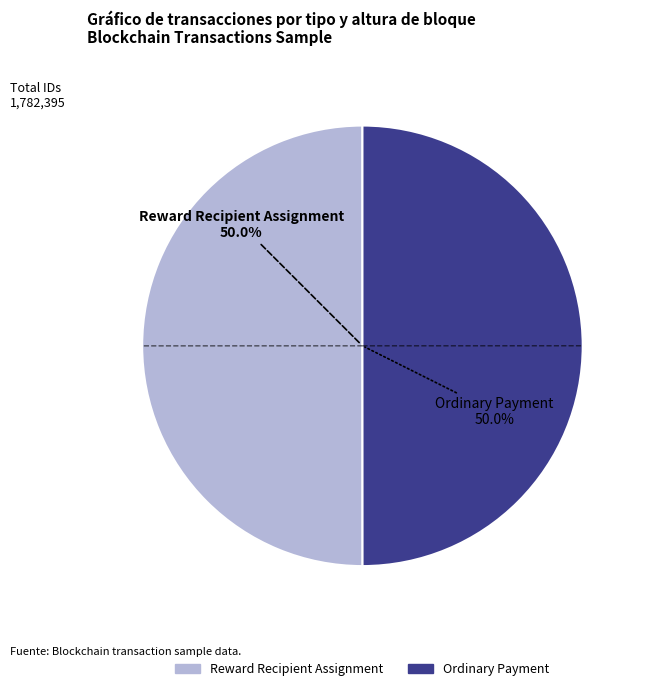

Approximately how many times larger is the value at Ordinary Payment compared to Reward Recipient Assignment?

1.0